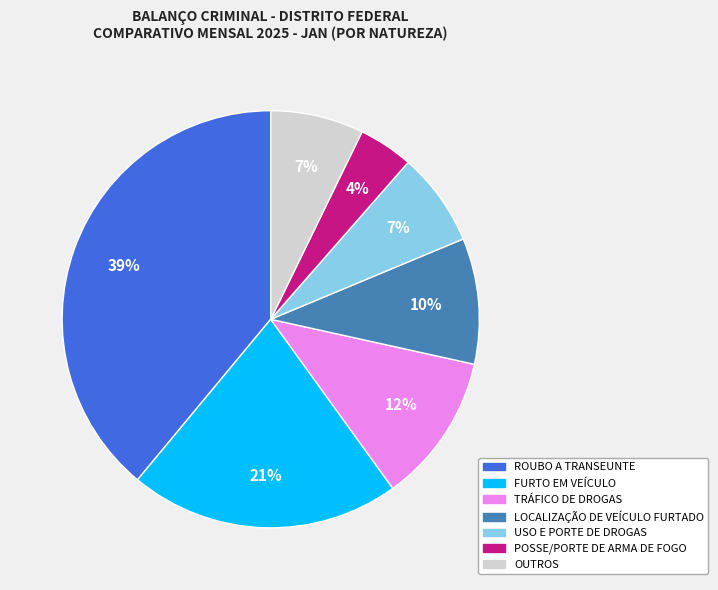

To the nearest percent, what is the average slice percentage?

14%